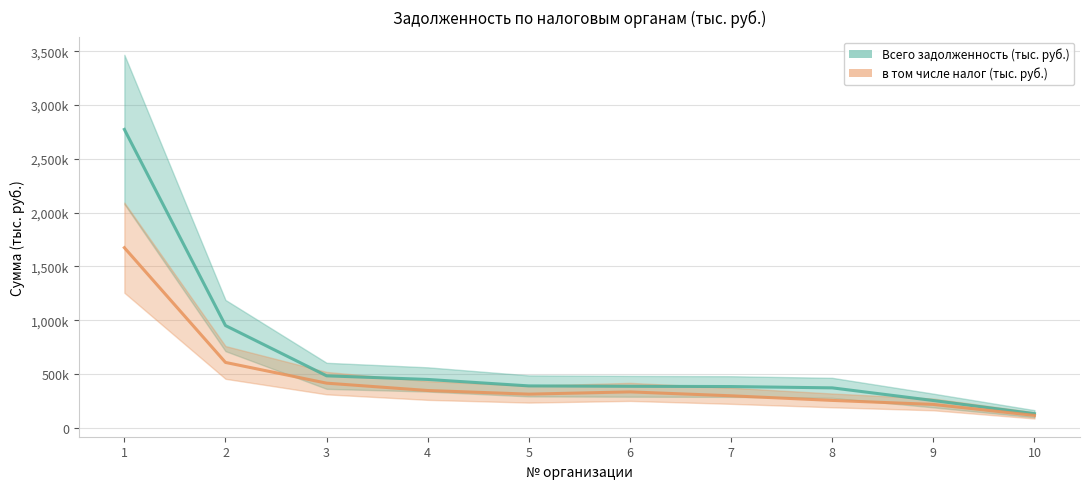

At how many categories does at least one series exceed 841745?

2